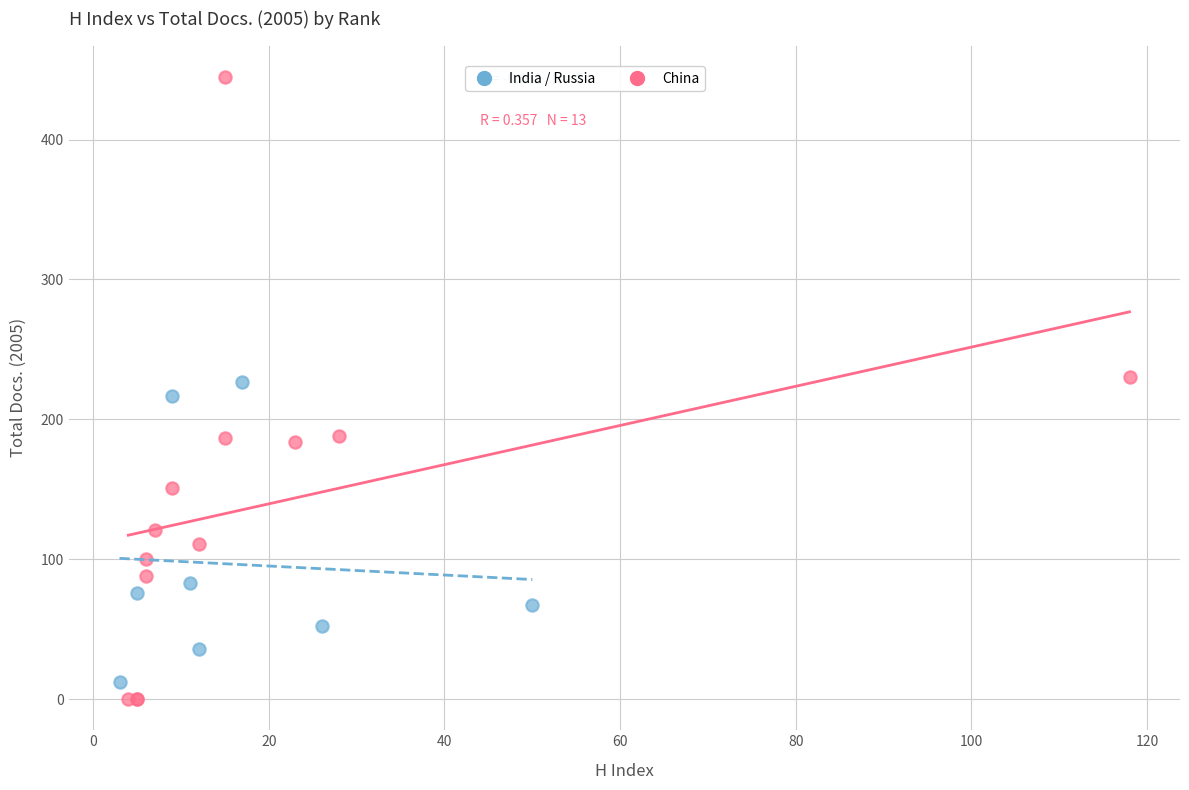

Which series has the largest Y range (max minus min)?

China